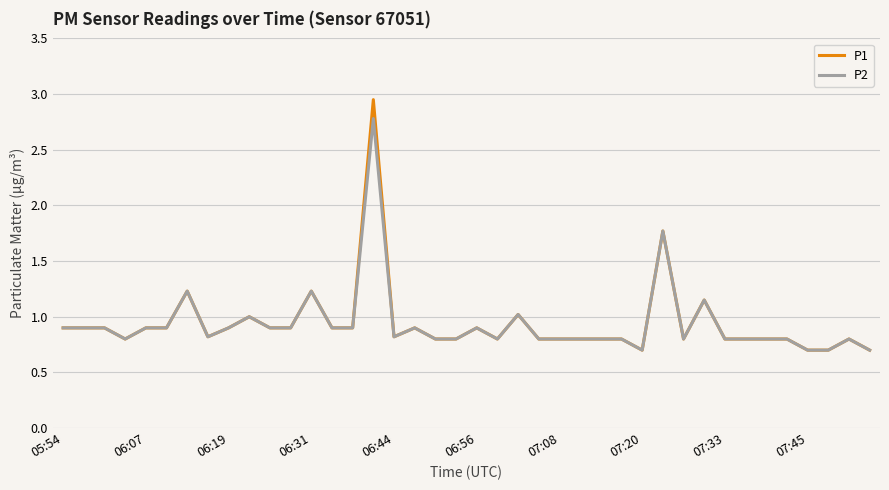

True or false: P2 has more than 2 points higher than both neighbors.

True